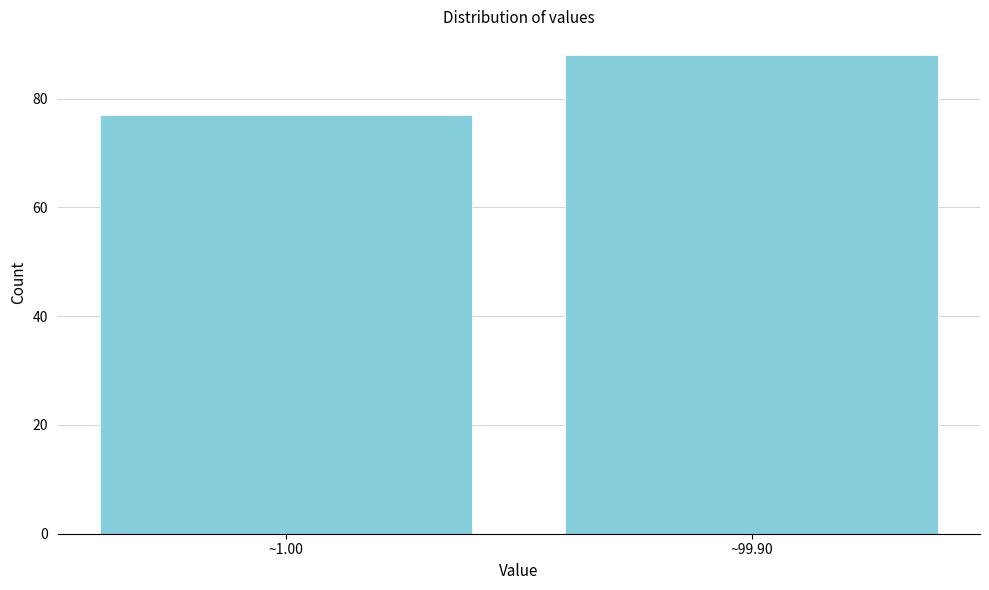

Reading left to right, extract all data points from this chart.

~1.00=77	~99.90=88